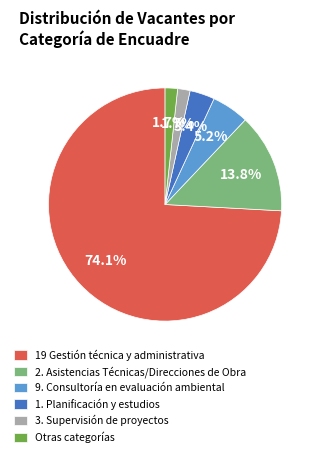

What percentage do 9. Consultoría en evaluación ambiental and 2. Asistencias Técnicas/Direcciones de Obra together represent?

19.0%